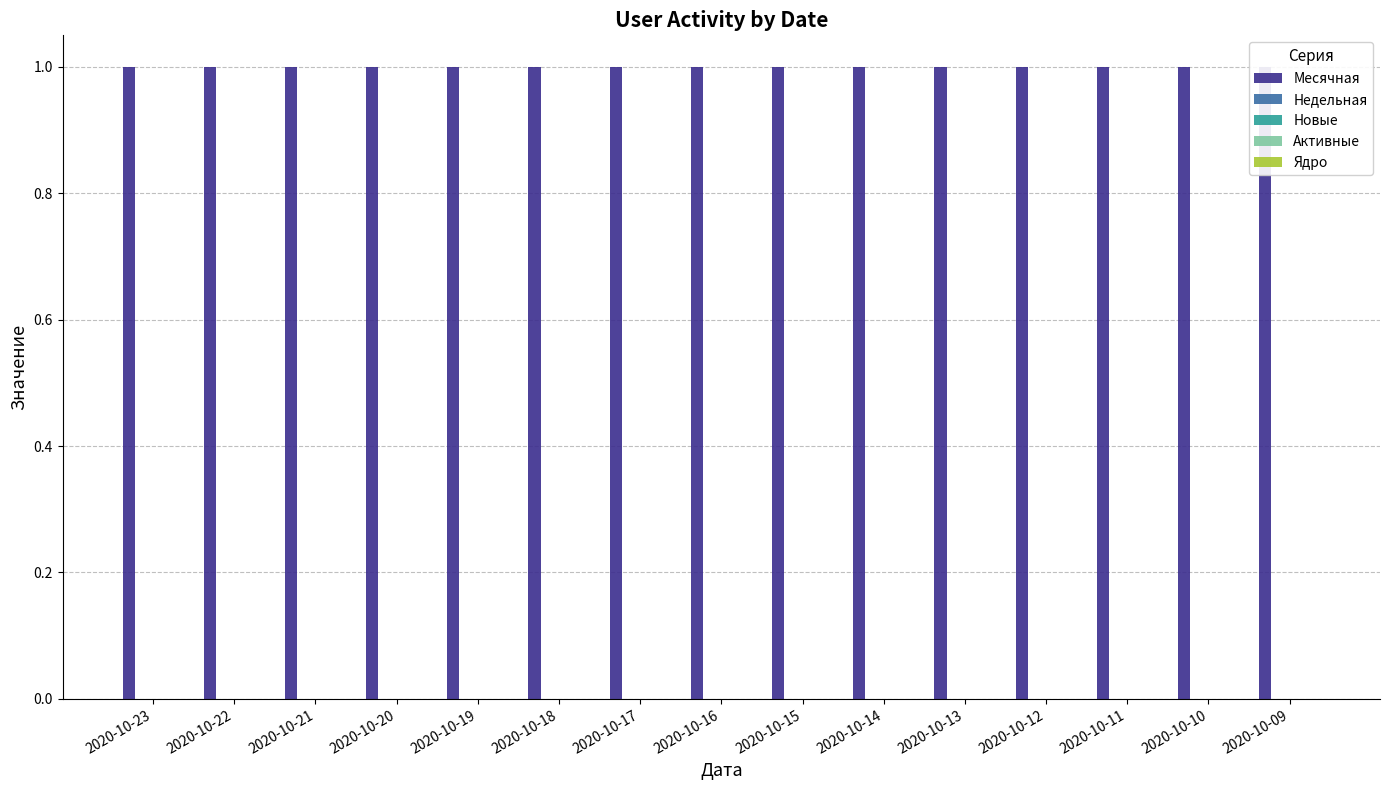

What is the maximum value for Месячная?

1